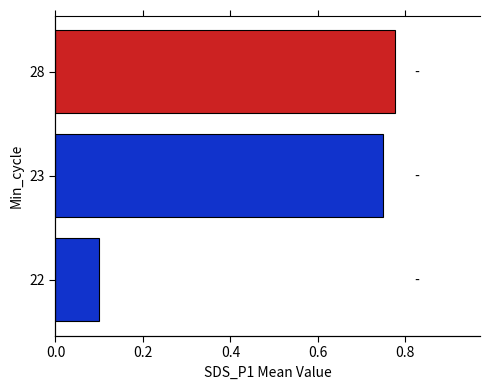

What is the value of the 3rd bar from the left?

0.8